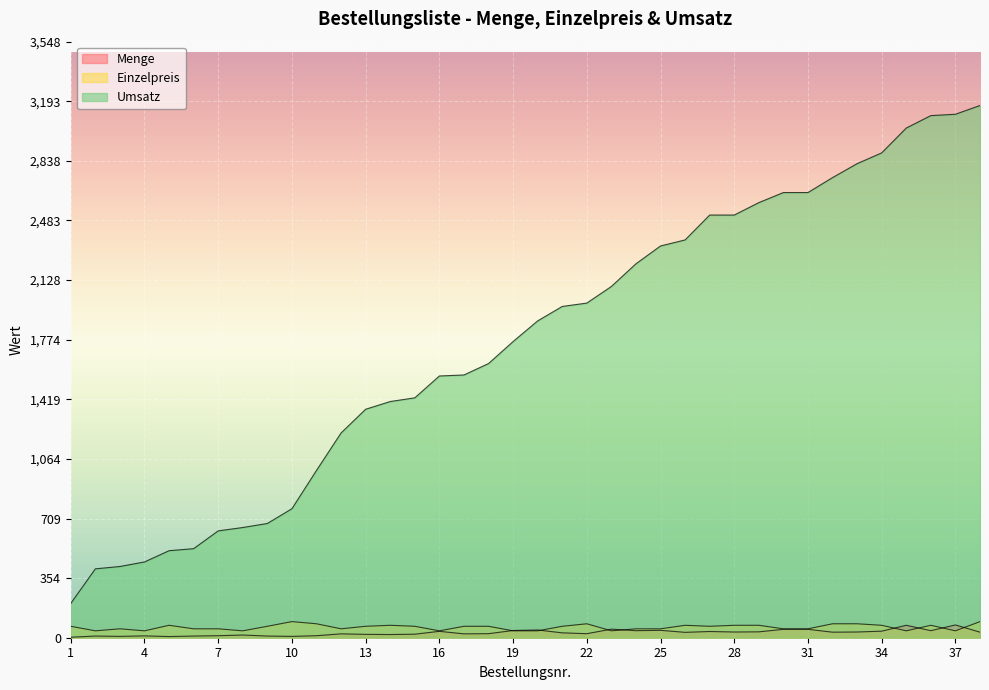

What is the spread (max minus min) of values at 6?

520.0